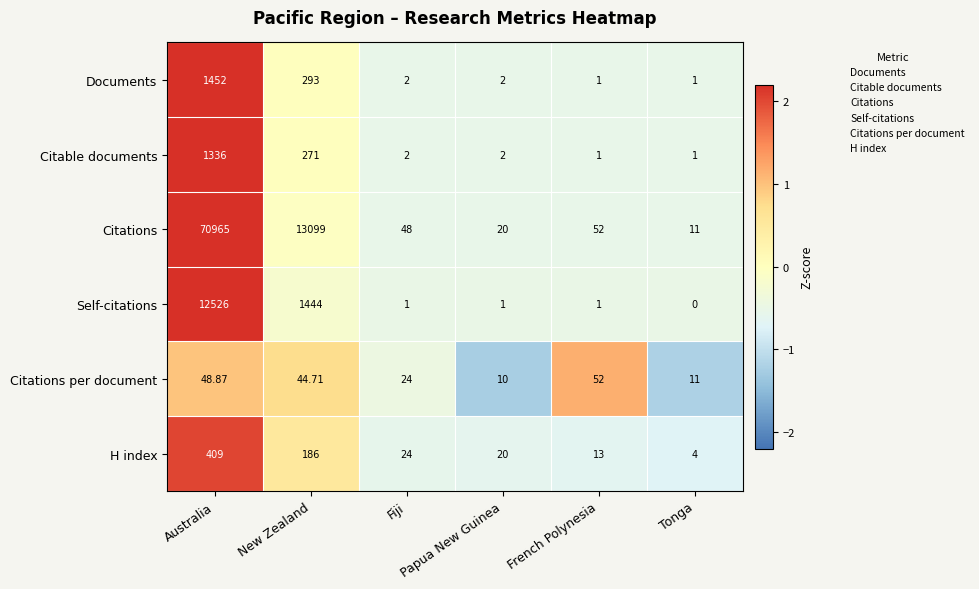

Rank the series by their maximum value, from lowest to highest.

Citations per document, H index, Citable documents, Documents, Self-citations, Citations